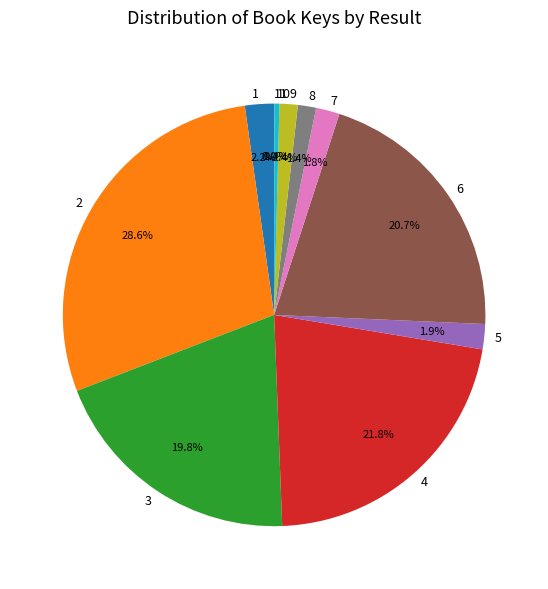

What percentage do 8 and 6 together represent?

22.1%